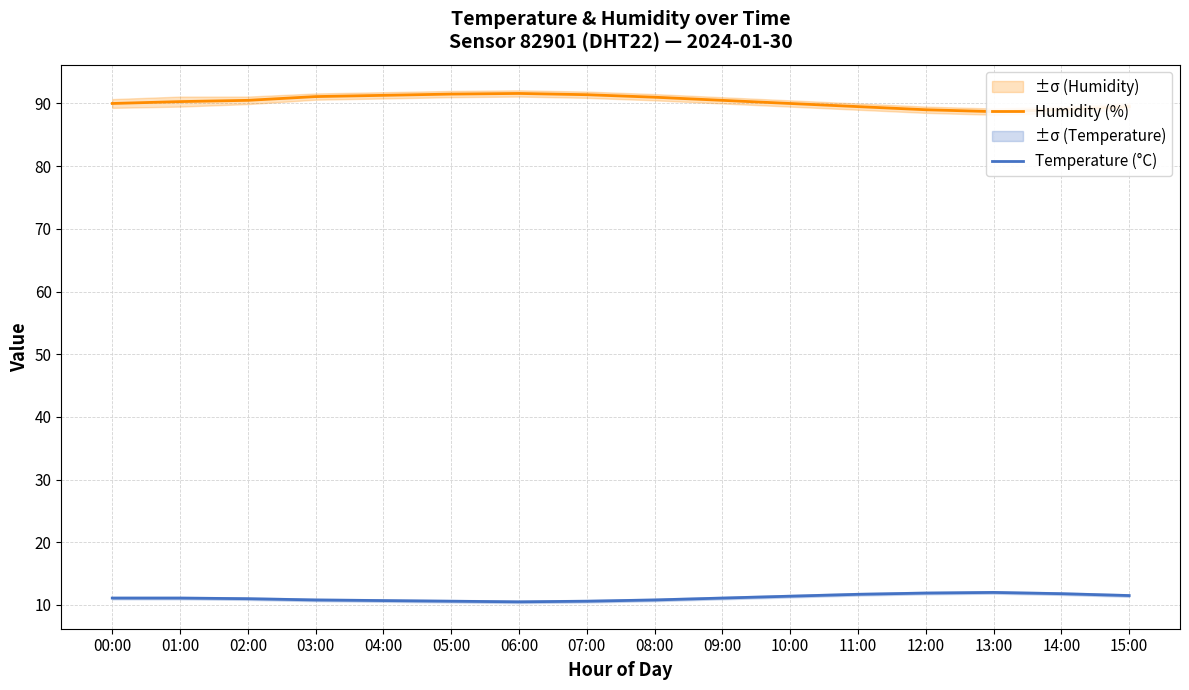

What is the smallest value displayed?

10.5